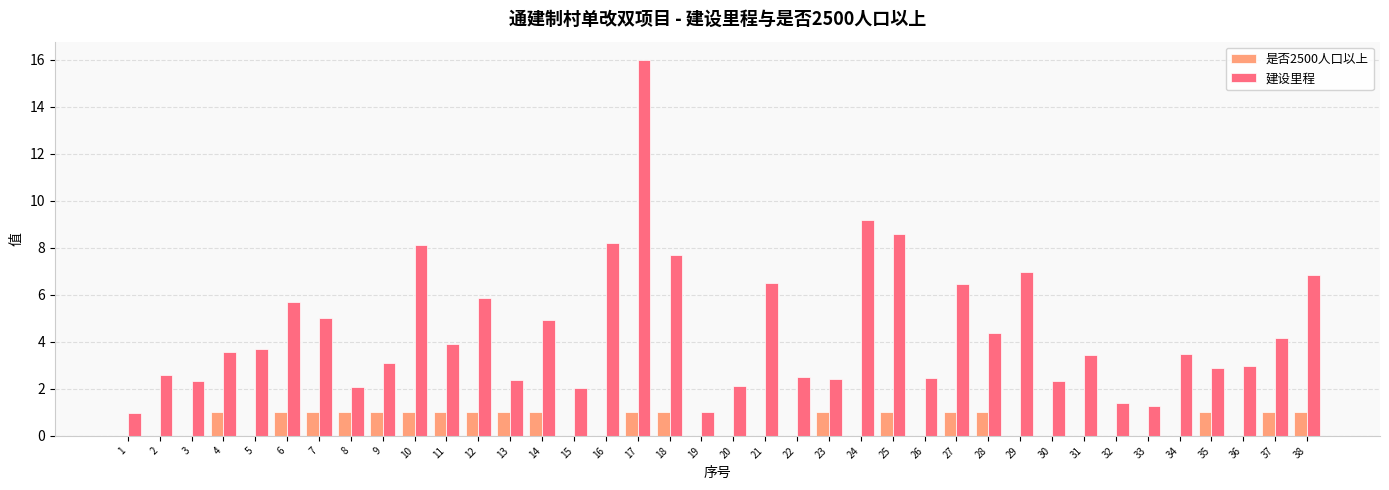

Which series changed the most between 14 and 34?

建设里程